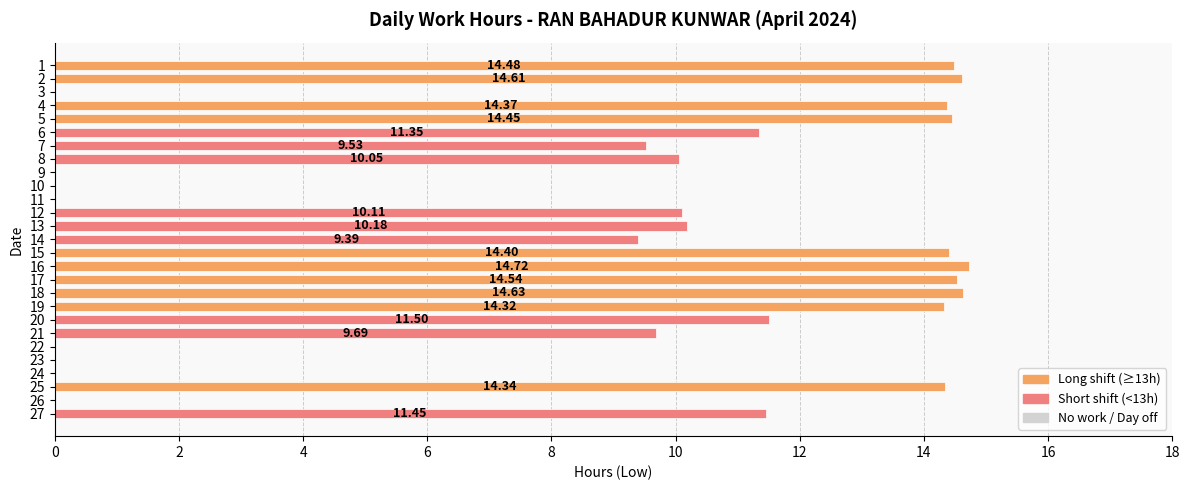

What is the greatest value displayed?

14.7